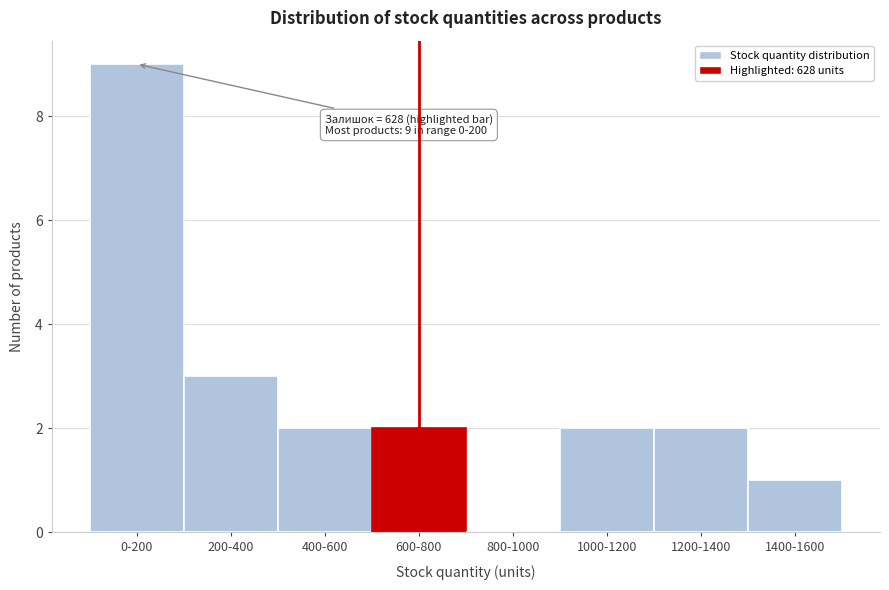

Reading left to right, extract all data points from this chart.

0-200=9	200-400=3	400-600=2	600-800=2	800-1000=0	1000-1200=2	1200-1400=2	1400-1600=1